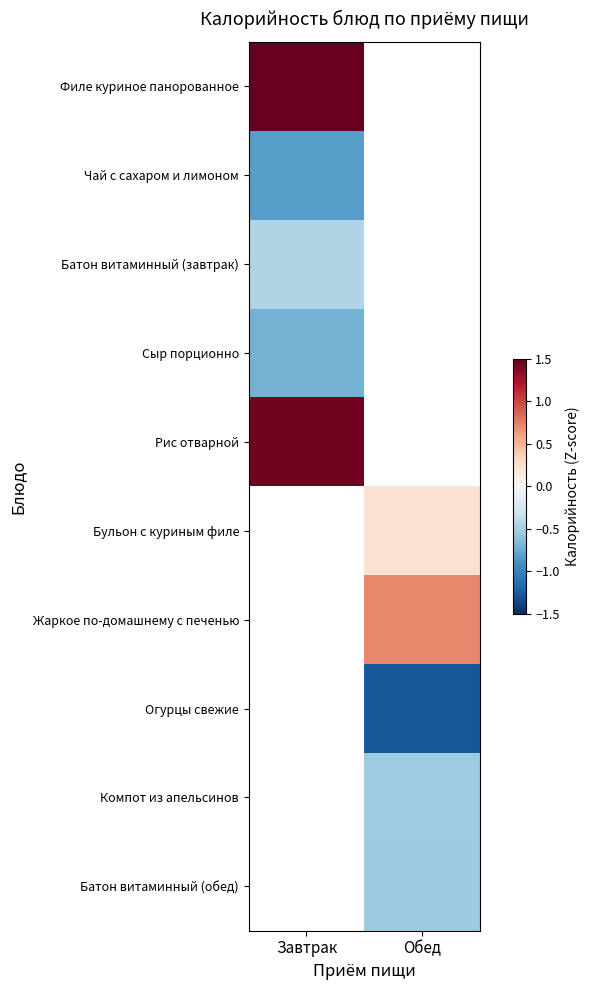

At which label does Жаркое по-домашнему с печенью first exceed 0?

Обед